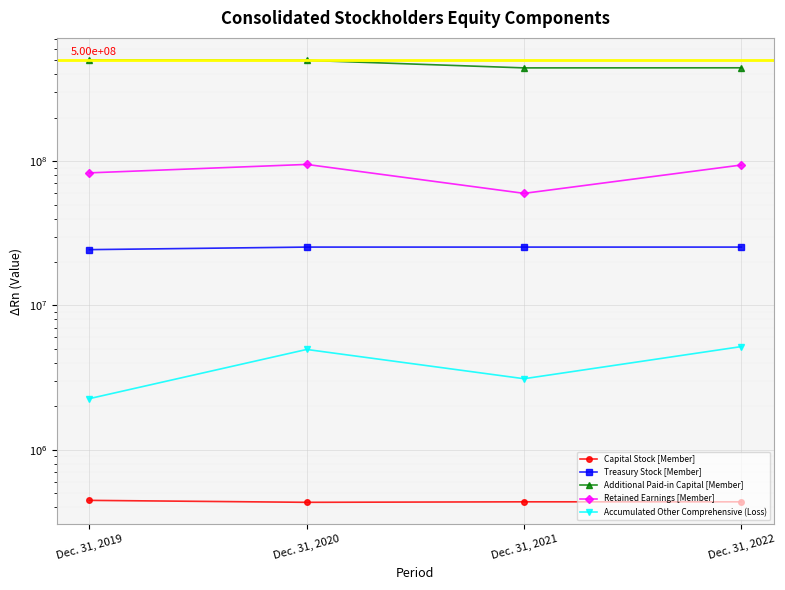

What is the average value of the Accumulated Other Comprehensive (Loss) series?

3875574